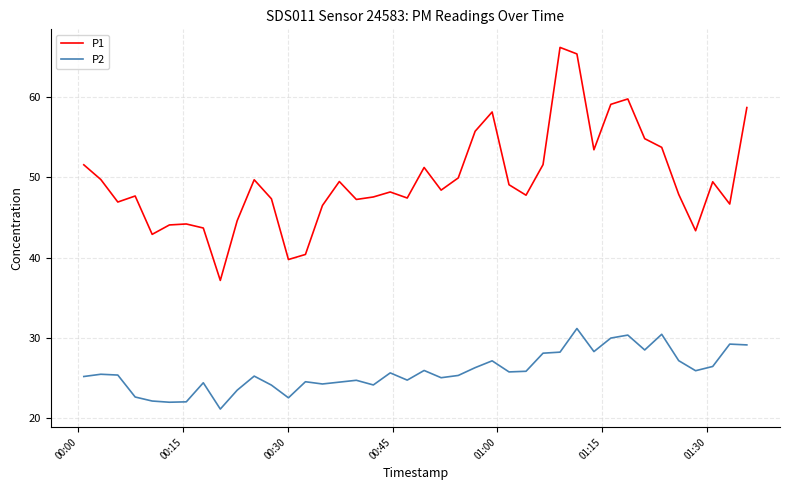

What is the difference between the maximum and minimum values in the P1 series?

29.0